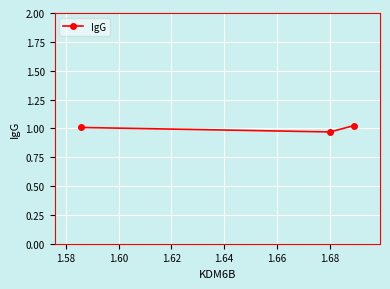

What is the sum of all values?

3.0